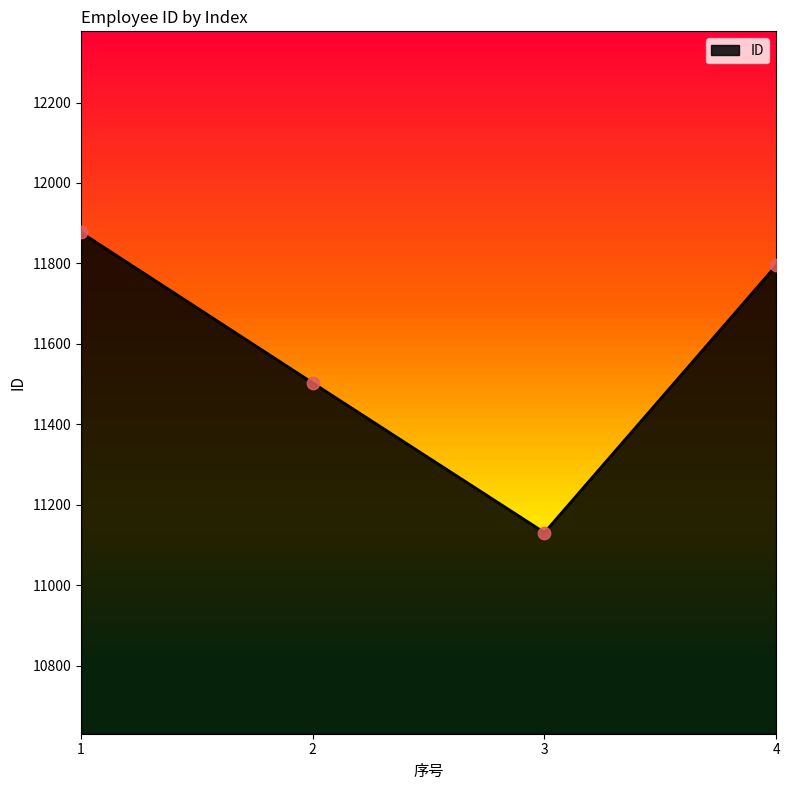

What is the ratio of the value at 2 to the value at 4?

1.0